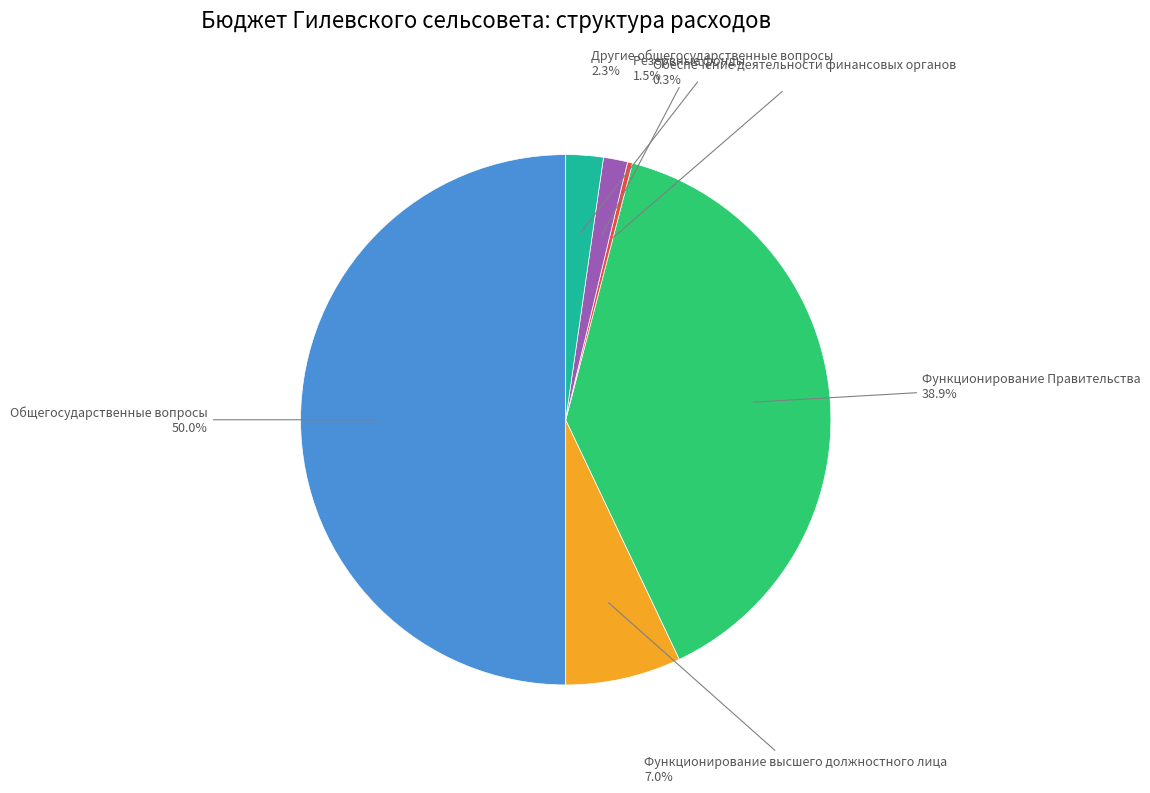

Rank the categories by value from lowest to highest.

Обеспечение деятельности финансовых органов, Резервные фонды, Другие общегосударственные вопросы, Функционирование высшего должностного лица, Функционирование Правительства, Общегосударственные вопросы